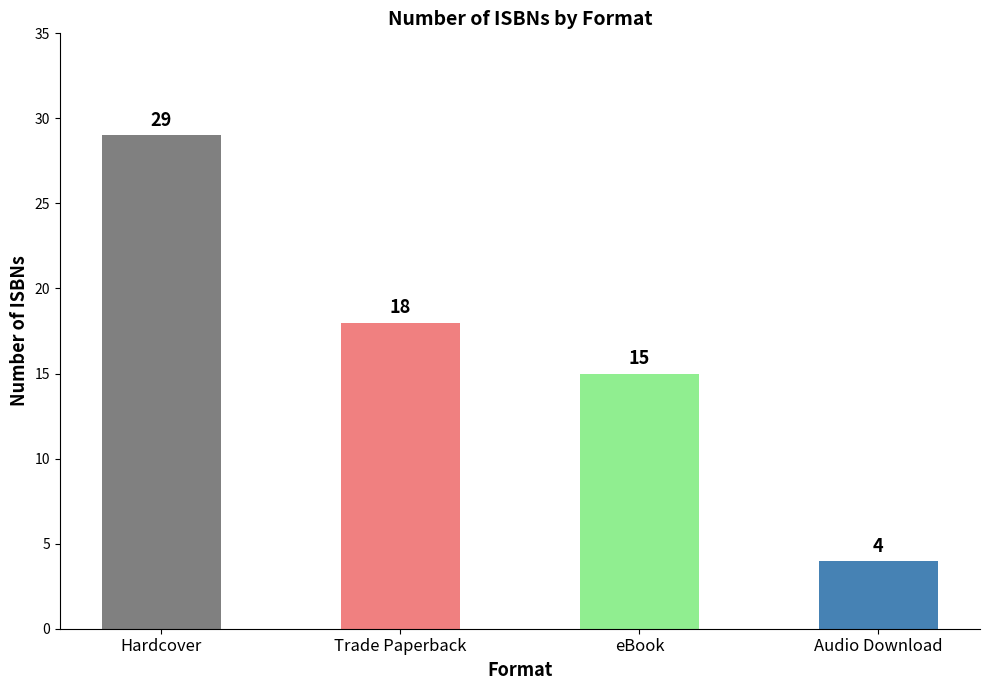

How many values are below 18?

2